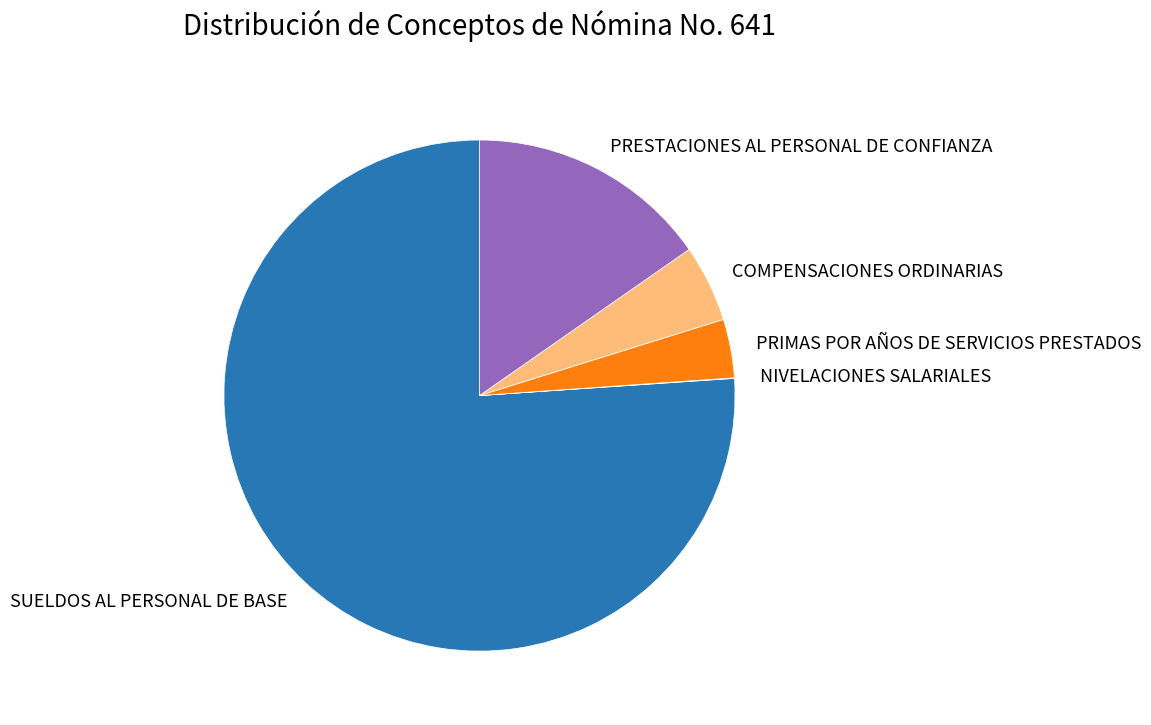

What is the largest slice in the pie chart?

SUELDOS AL PERSONAL DE BASE